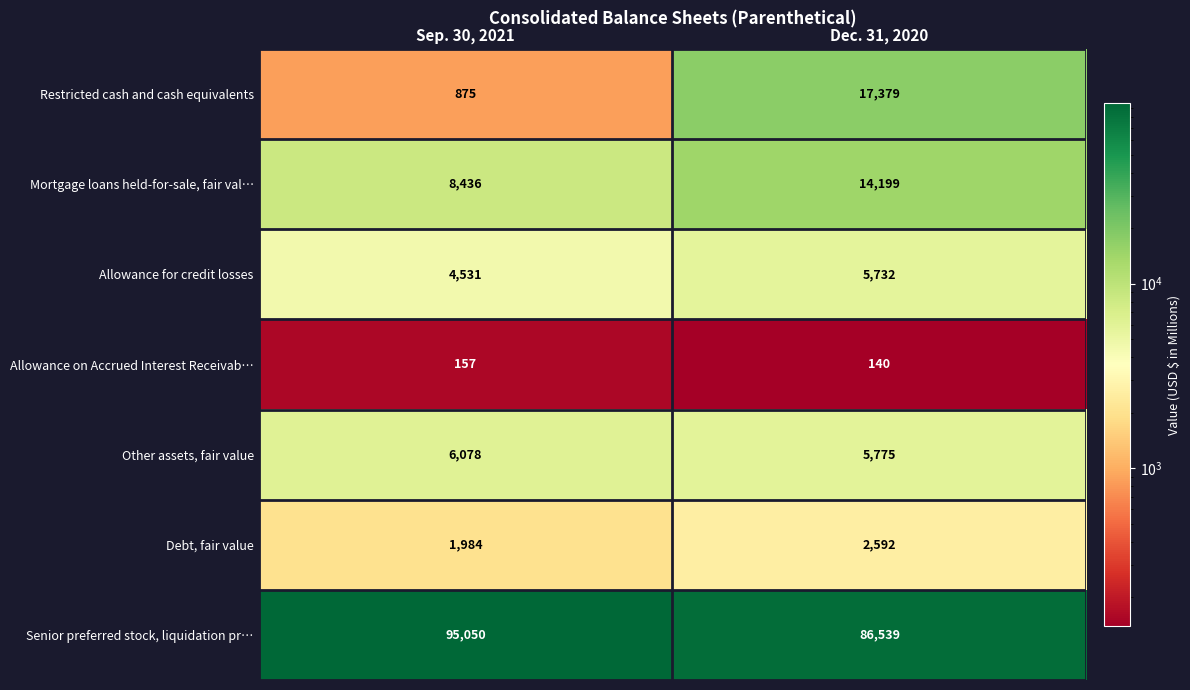

At how many categories does at least one series exceed 12364?

2